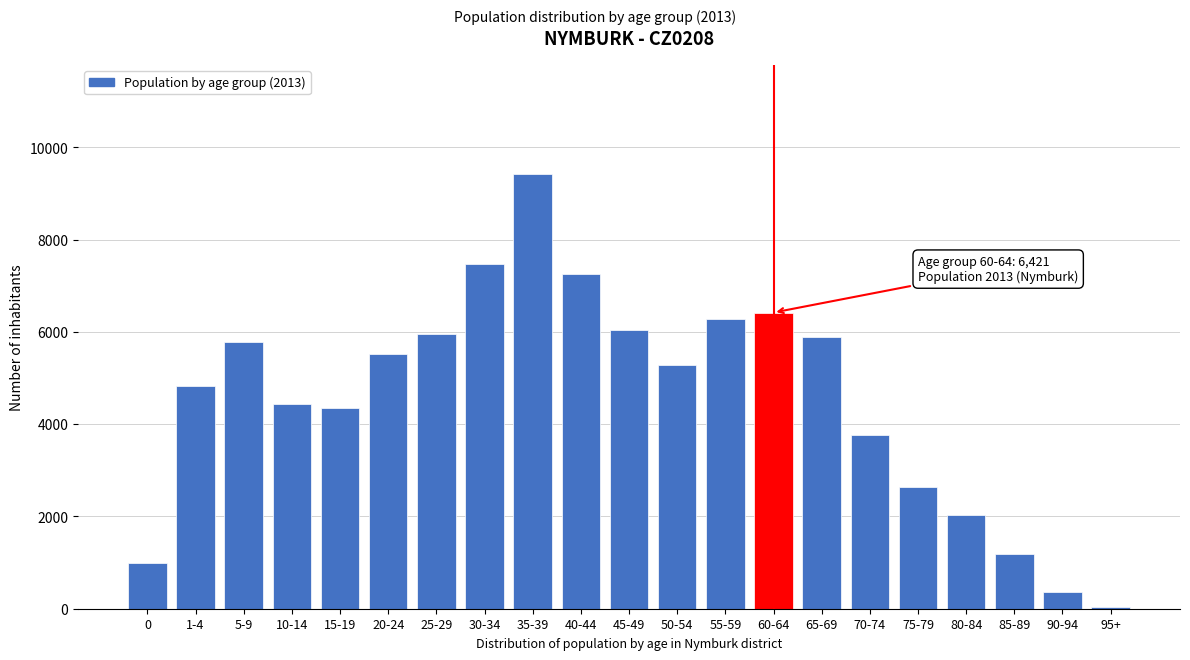

Reading left to right, extract all data points from this chart.

0=1000	1-4=4821	5-9=5775	10-14=4434	15-19=4361	20-24=5532	25-29=5948	30-34=7472	35-39=9433	40-44=7252	45-49=6049	50-54=5280	55-59=6291	60-64=6421	65-69=5894	70-74=3758	75-79=2629	80-84=2025	85-89=1186	90-94=368	95+=34